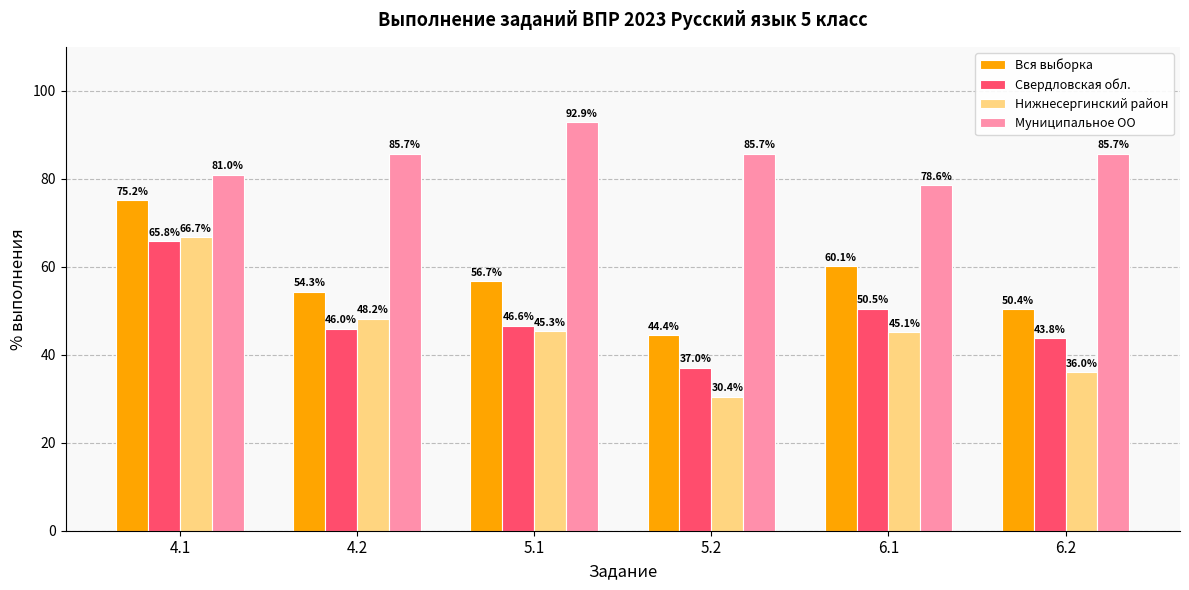

What are all the series names shown in the legend?

Вся выборка, Свердловская обл., Нижнесергинский район, Муниципальное ОО